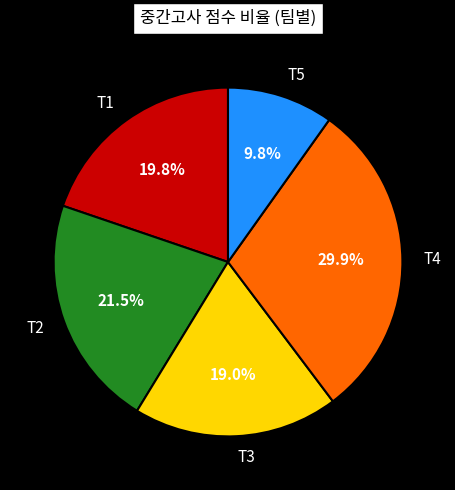

Which slice is the largest?

T4